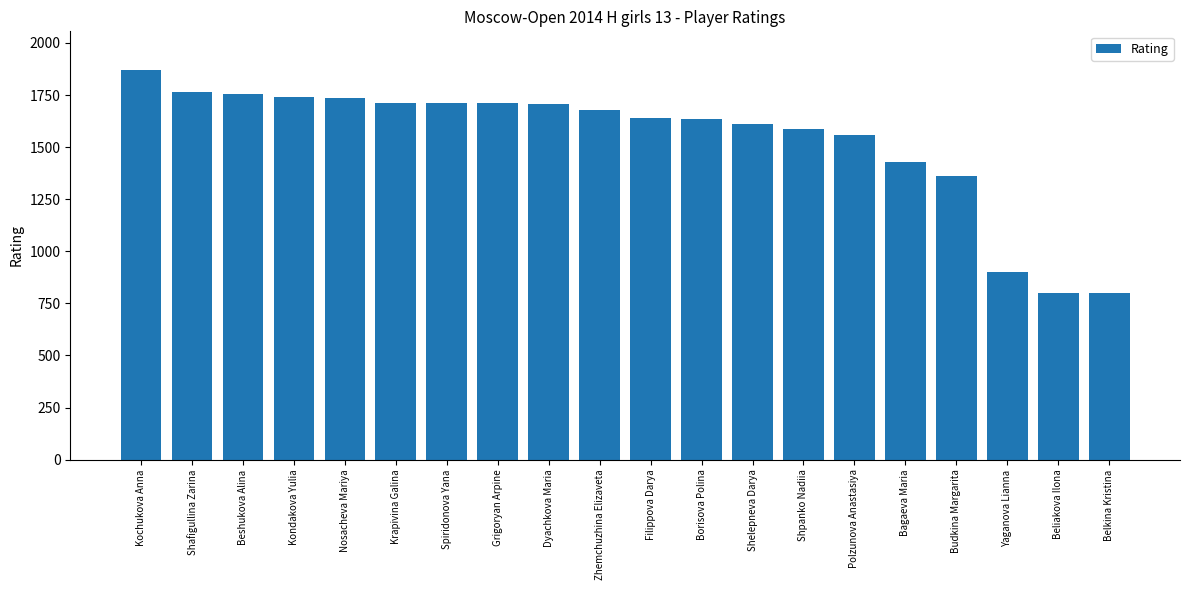

Approximately how many times larger is the value at Yaganova Lianna compared to Krapivina Galina?

0.5